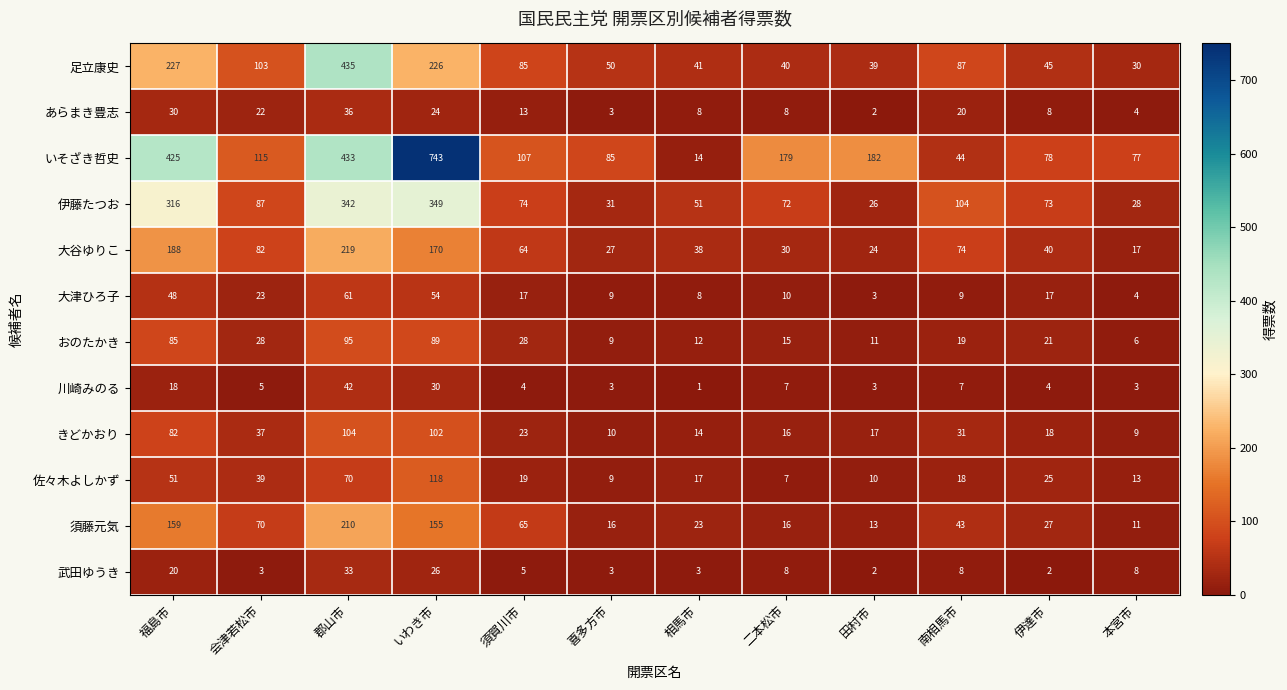

Is it true that 佐々木よしかず equals 5 at 喜多方市?

False